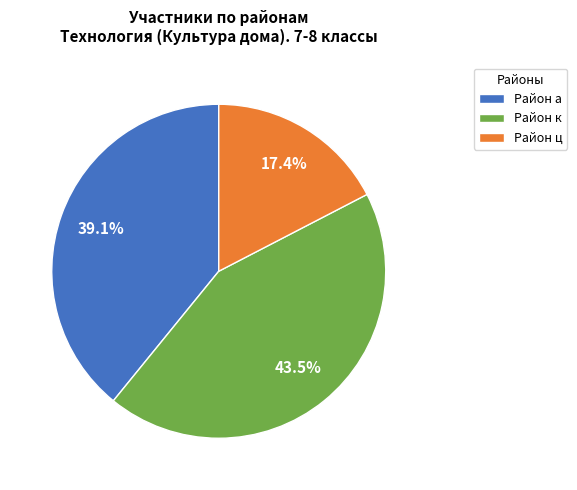

Is there a majority slice in this chart?

No